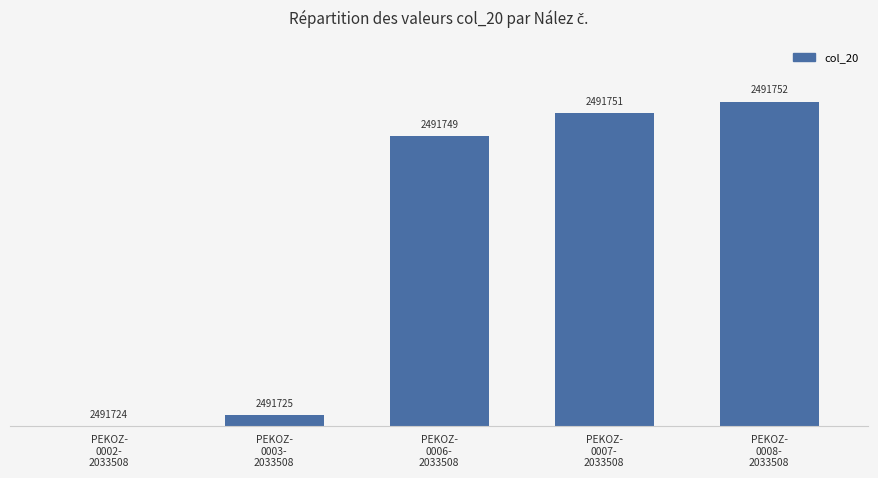

At which category does the chart reach its peak across all series?

PEKOZ-
0008-
2033508